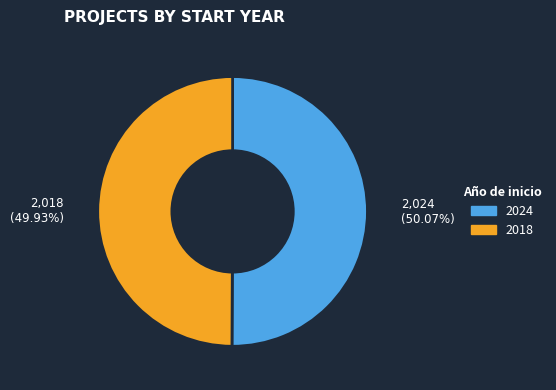

Does any single category account for the majority?

Yes